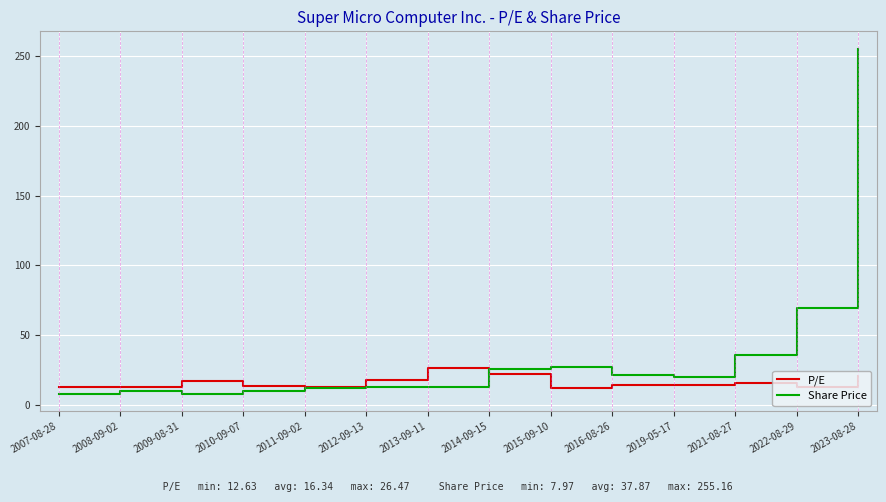

What is the smallest value displayed?

8.0